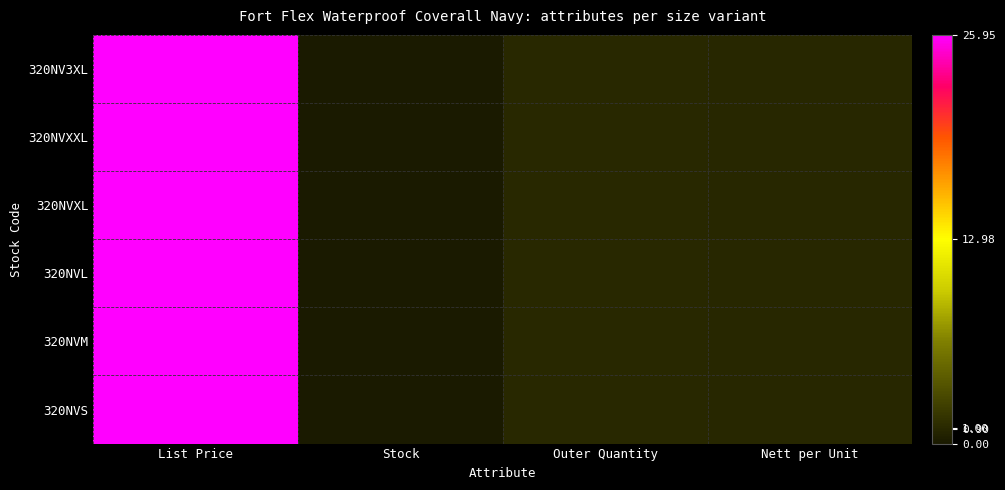

Rank the series by their maximum value, from lowest to highest.

320NVS, 320NVM, 320NVL, 320NVXL, 320NVXXL, 320NV3XL